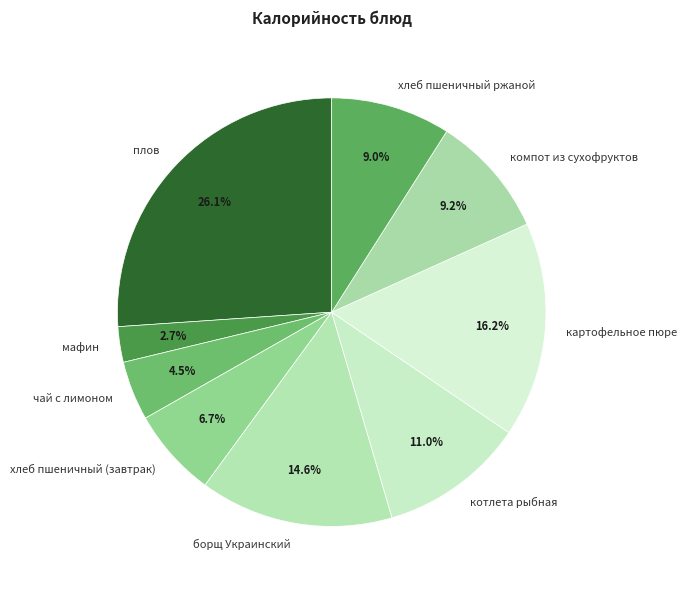

To the nearest percent, what is the combined percentage of борщ Украинский and котлета рыбная?

26%